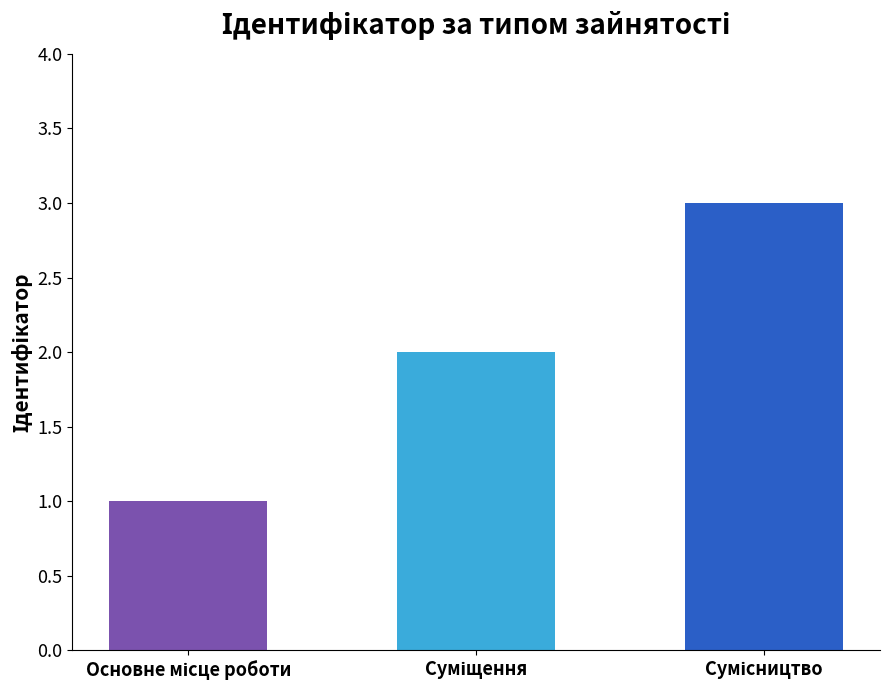

What is the sum of all values?

6